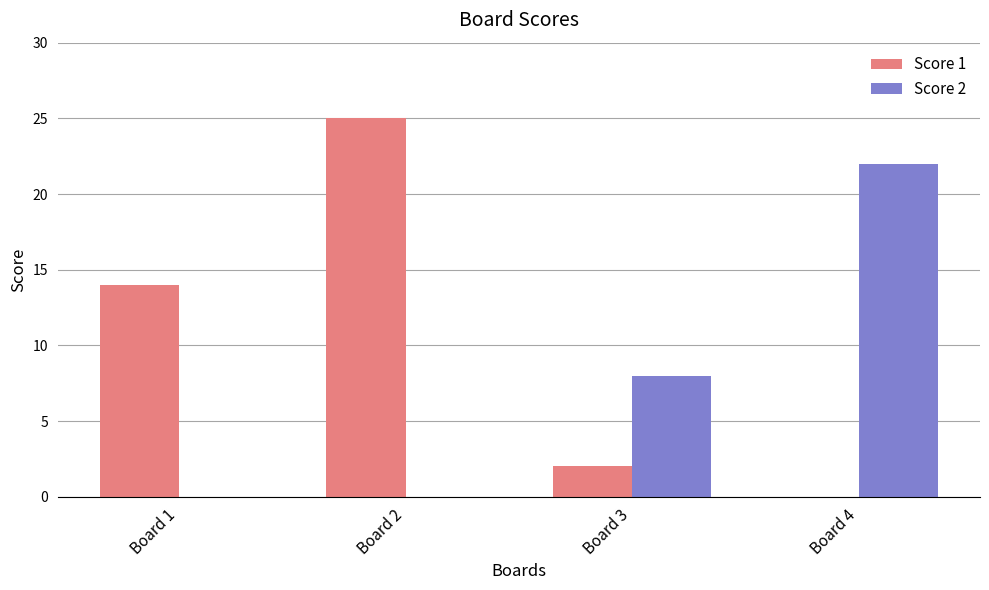

What is the maximum value shown in the chart?

25